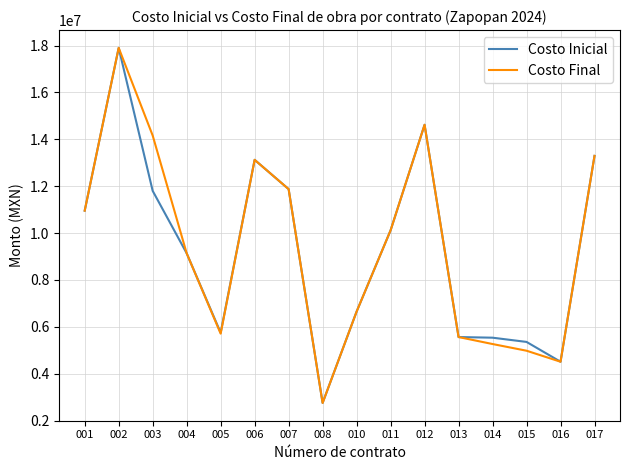

True or false: Costo Inicial has a value of 4735618.5 at 008.

False